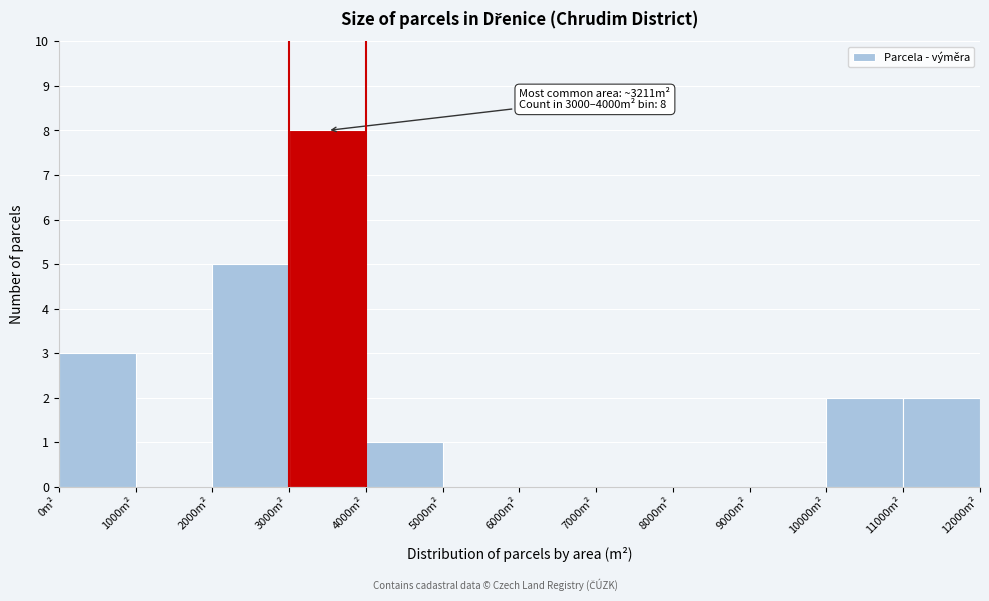

Over which range of the x-axis is the bar tallest?

3000 to 4000